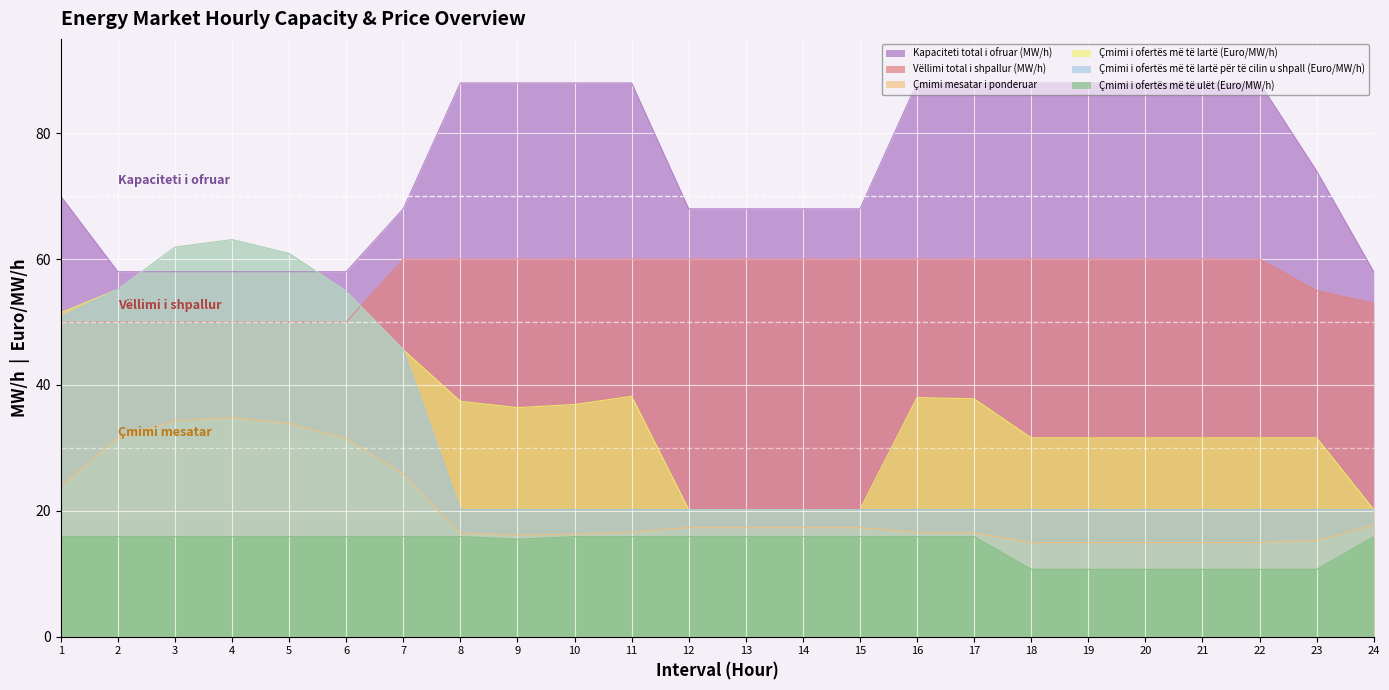

The Çmimi i ofertës më të lartë për të cilin u shpall (Euro/MW/h) series shows 20.2 at 19. True or false?

True